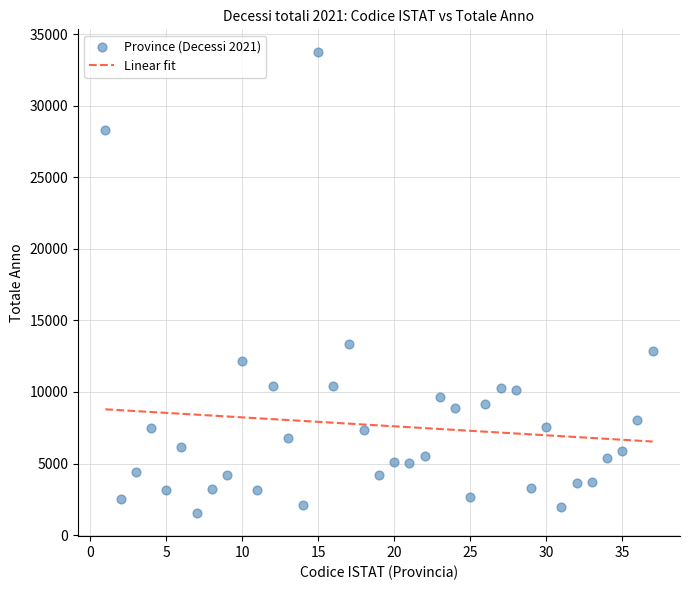

What is the range of Y values (max minus min)?

32197